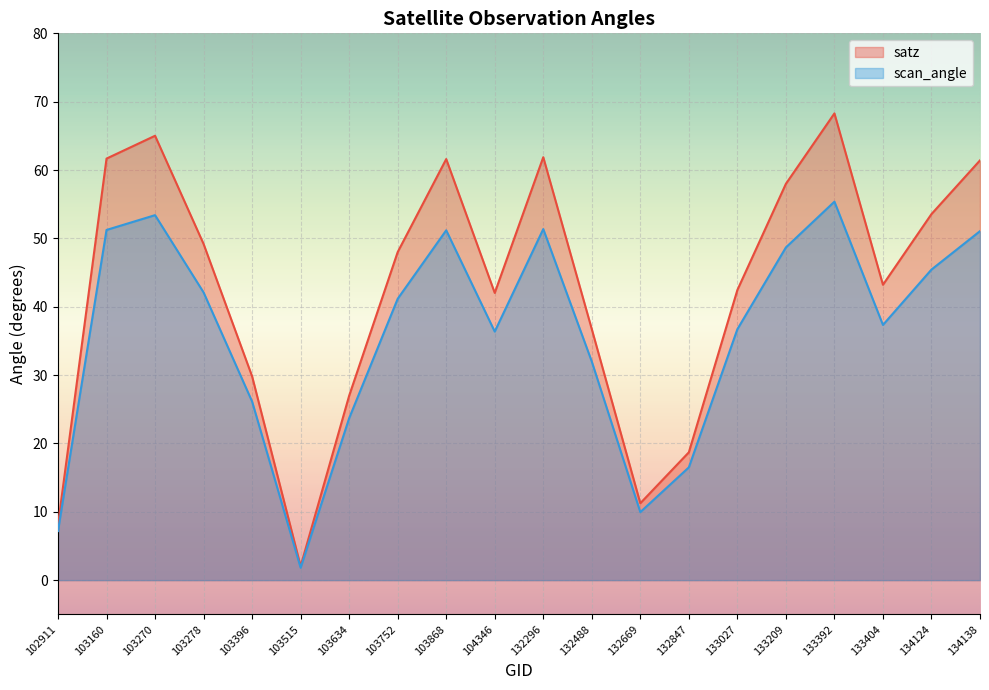

How many lines are shown in the chart?

2